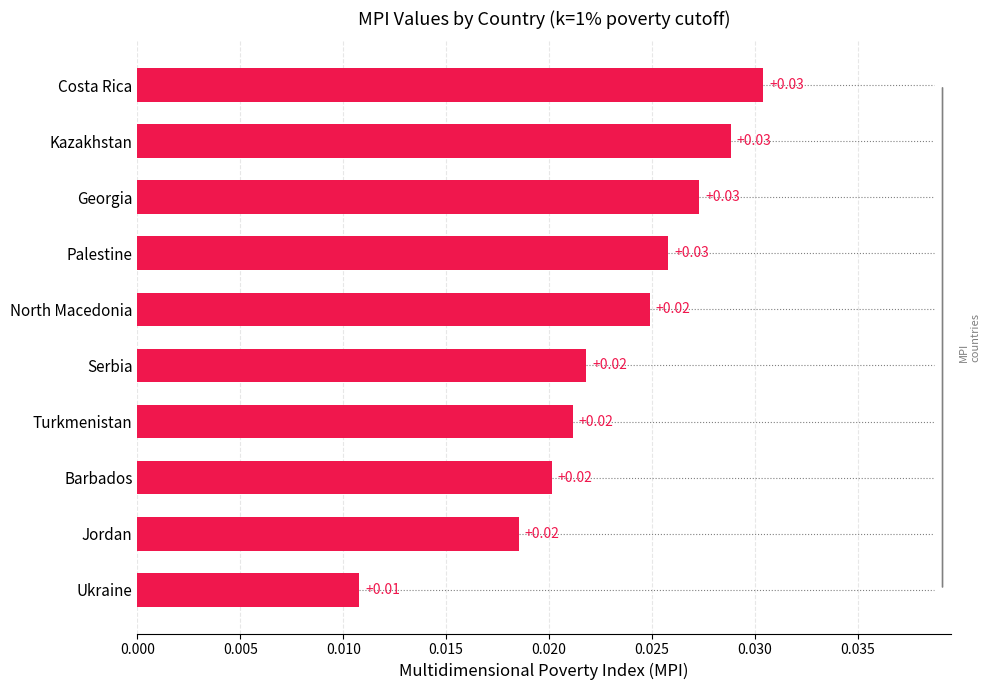

Count the values in the range 0 to 1.

10